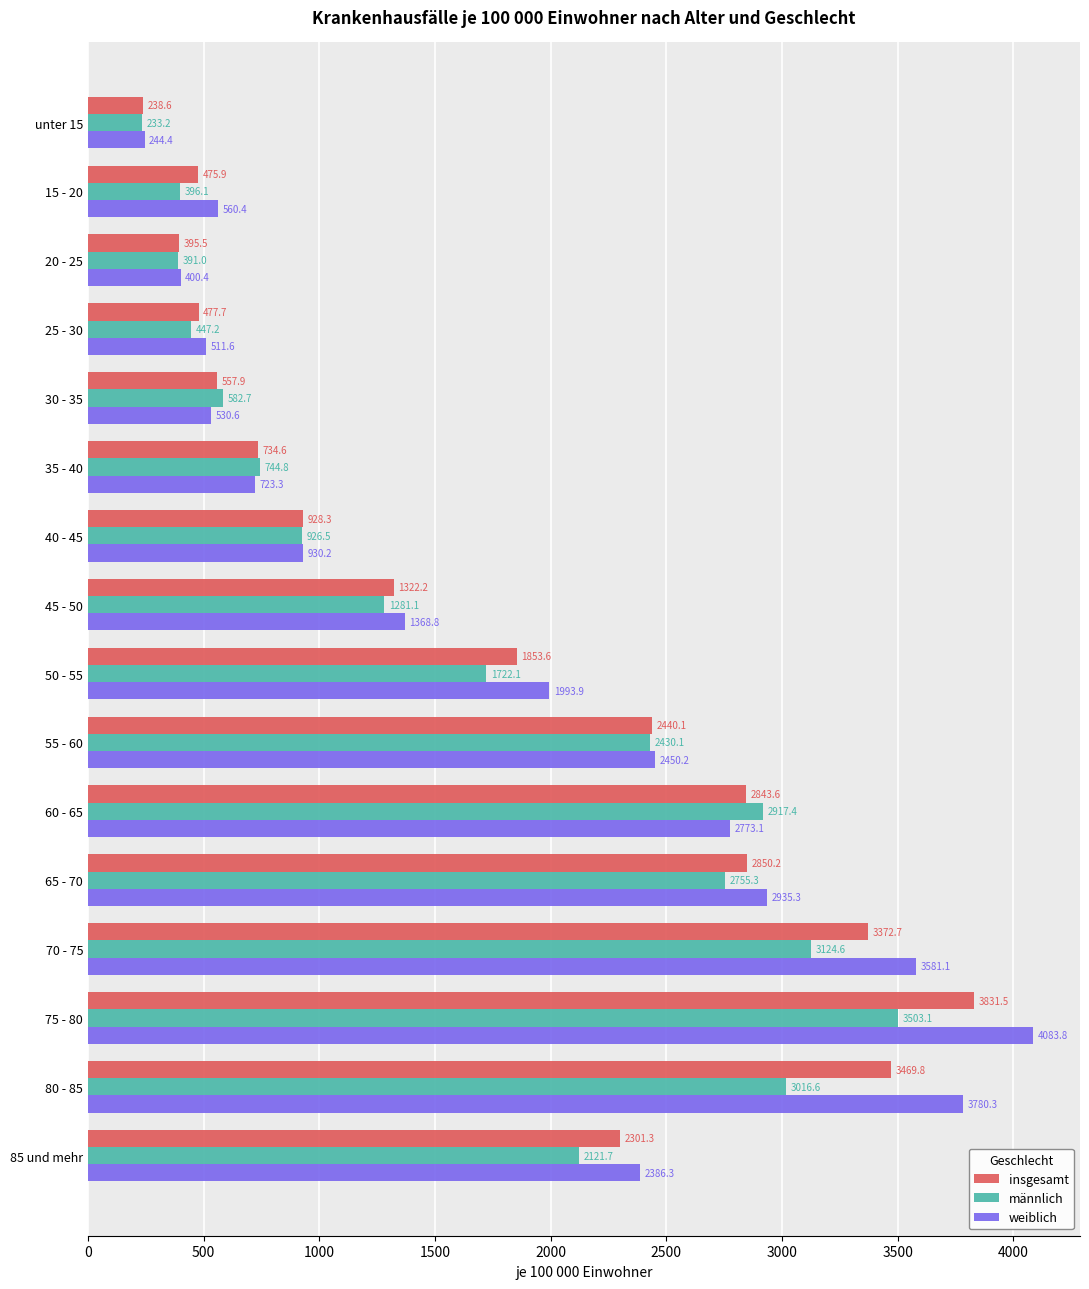

What is the highest value of the insgesamt series?

3831.5